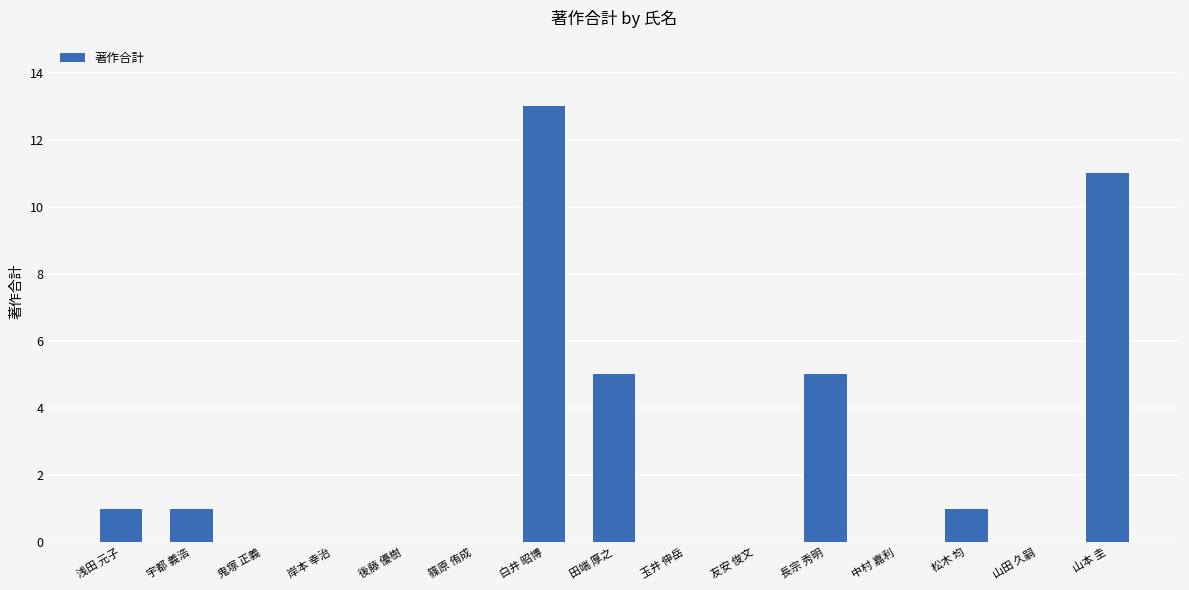

What is the sum of all values?

37